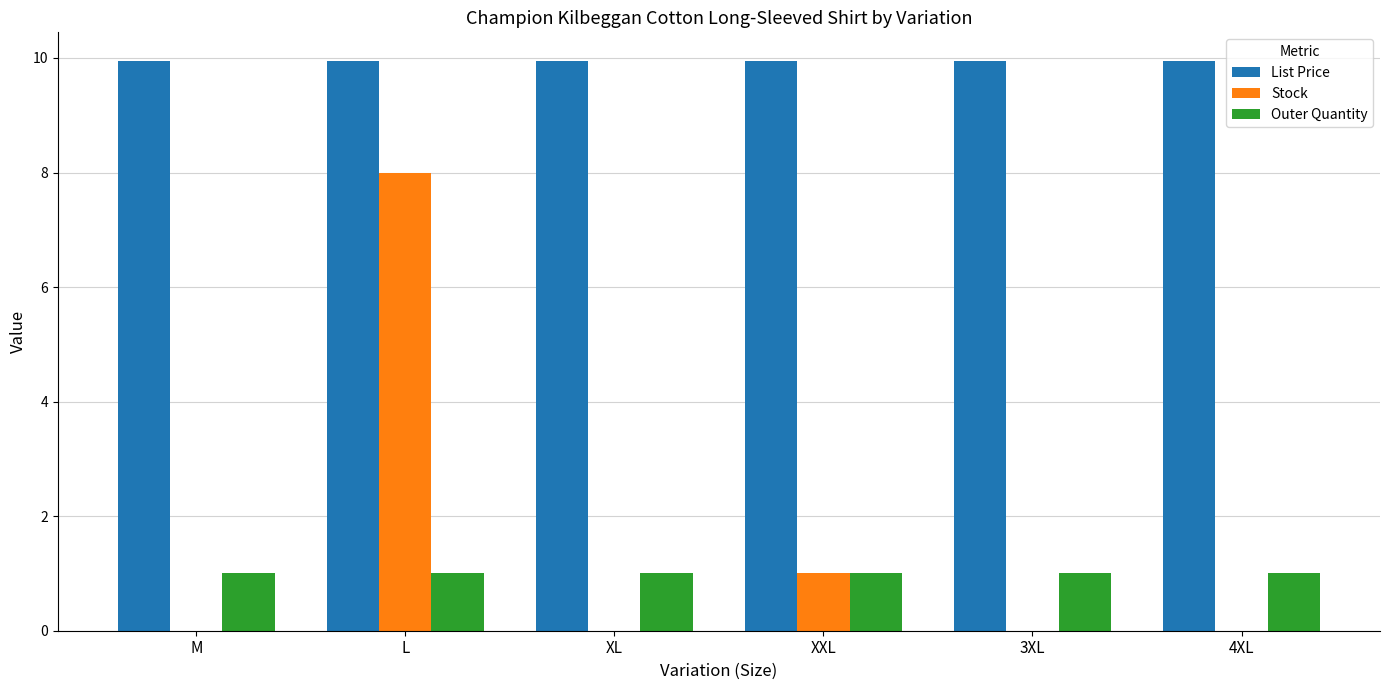

What is the approximate value of Outer Quantity at M?

1.0